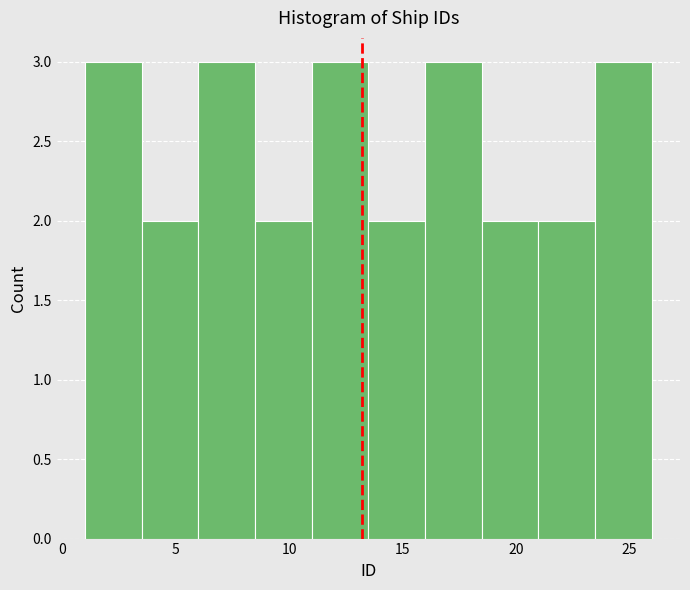

What is the height of the bar covering 1.0 to 3.5 on the x-axis? The values are not printed on the chart, so give them approximately, as read against the axis.

3